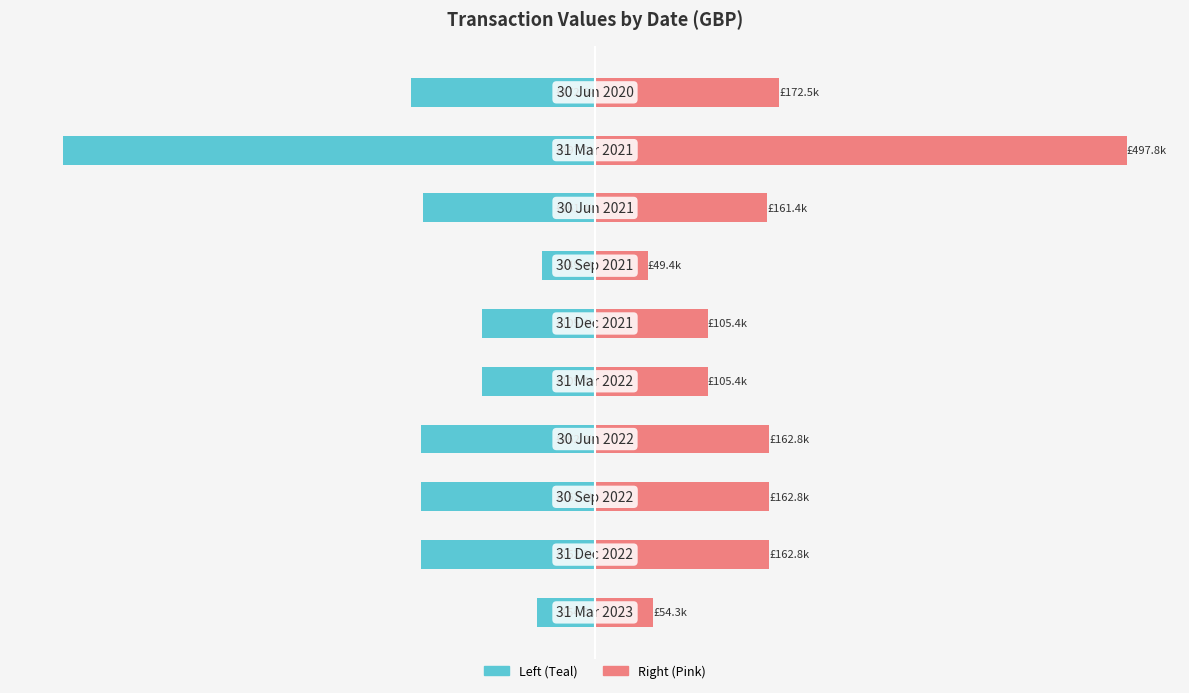

Read the Value (Left) value at 200000.

-105436.0